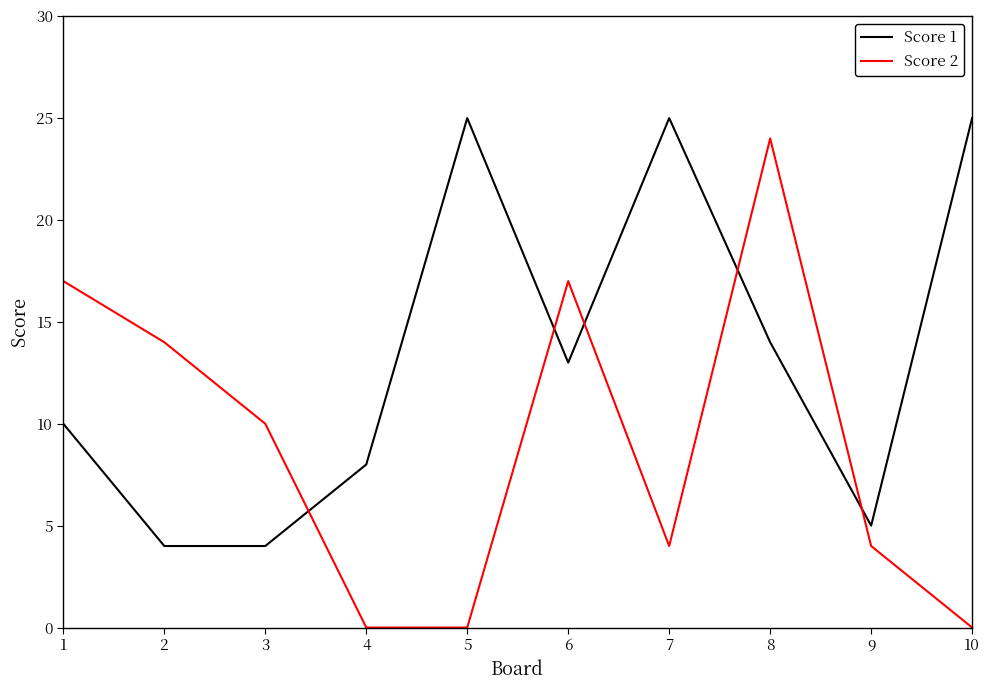

How many lines are shown in the chart?

2